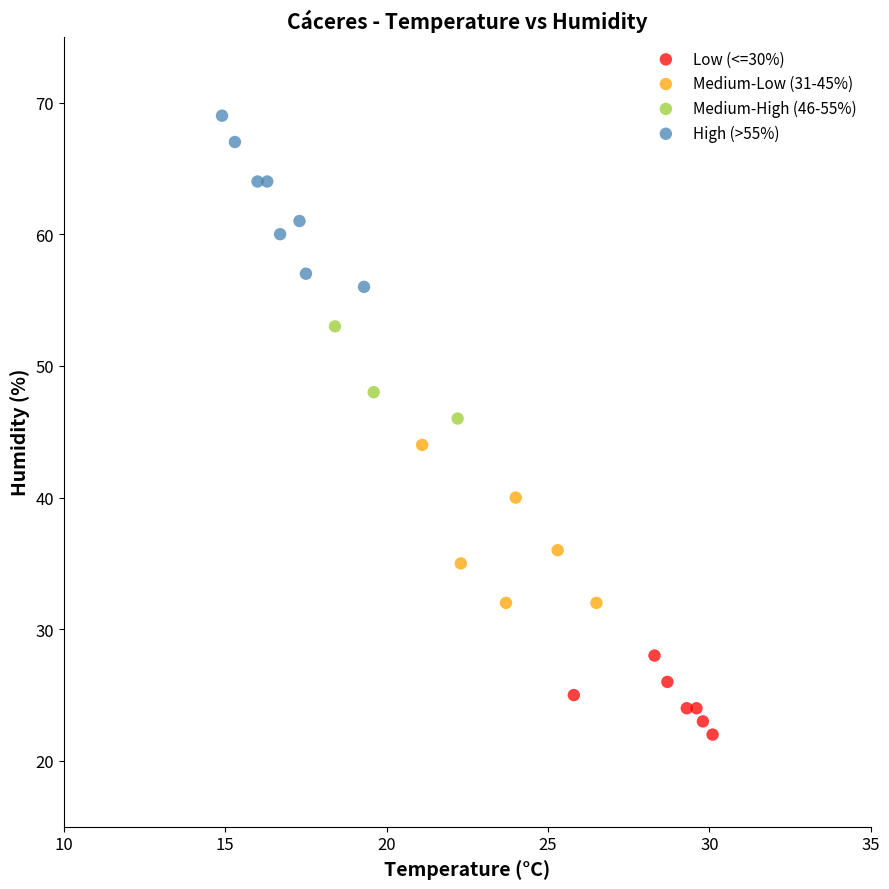

Which series contains the highest Y value?

High (>55%)